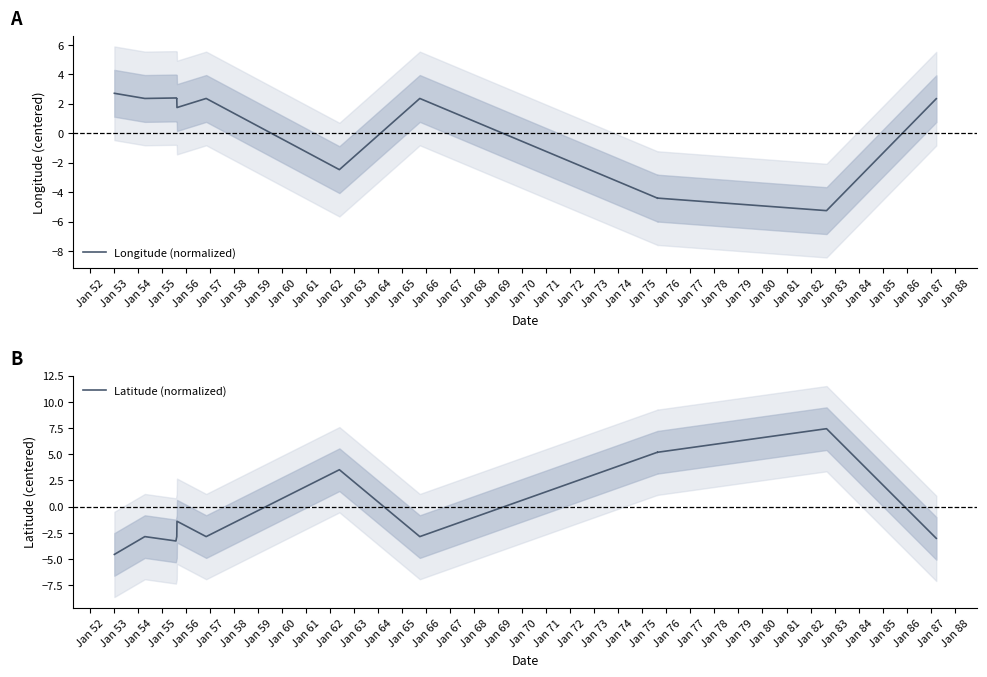

How many data points does each series have?

14